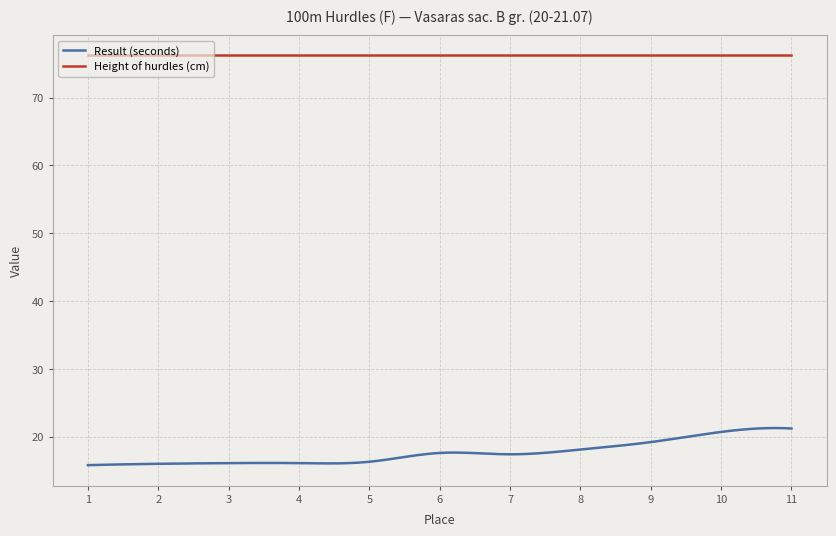

What is the lowest value of the Result (seconds) series?

15.8